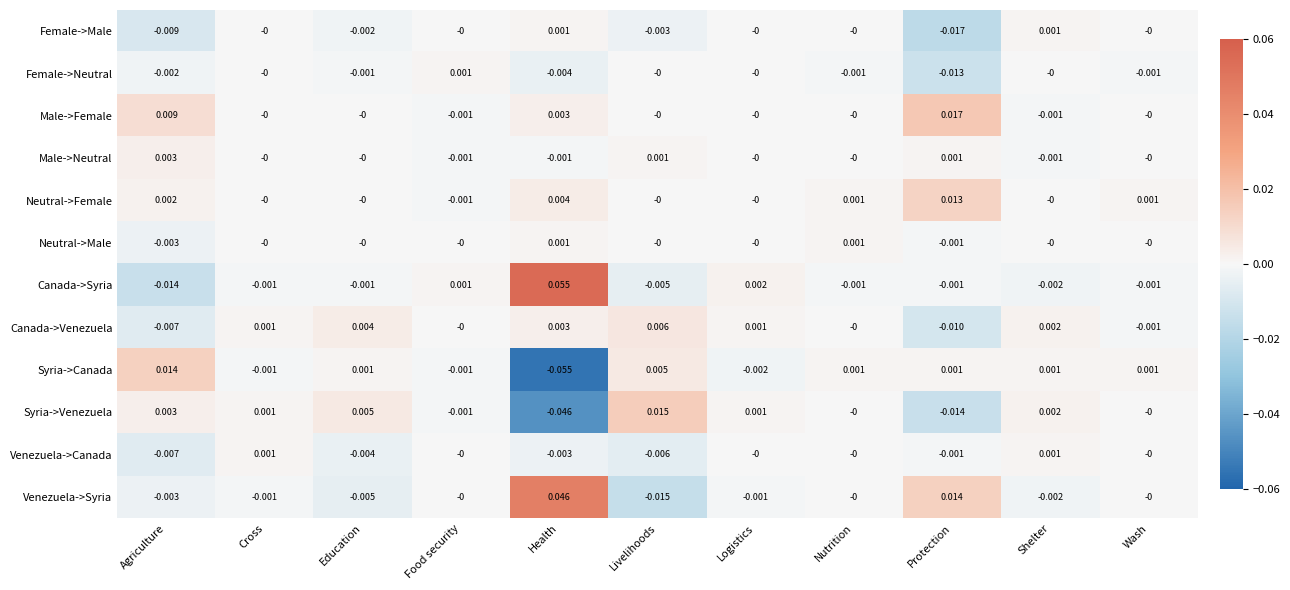

At which label does Canada->Syria first exceed 0?

Food security